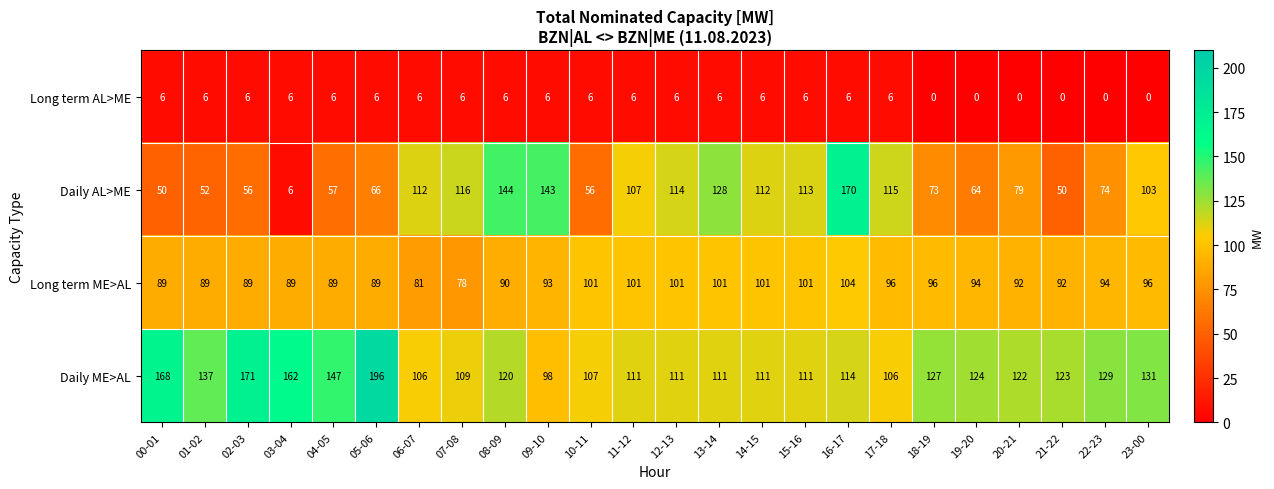

The Long term ME>AL series shows 96 at 23-00. True or false?

True